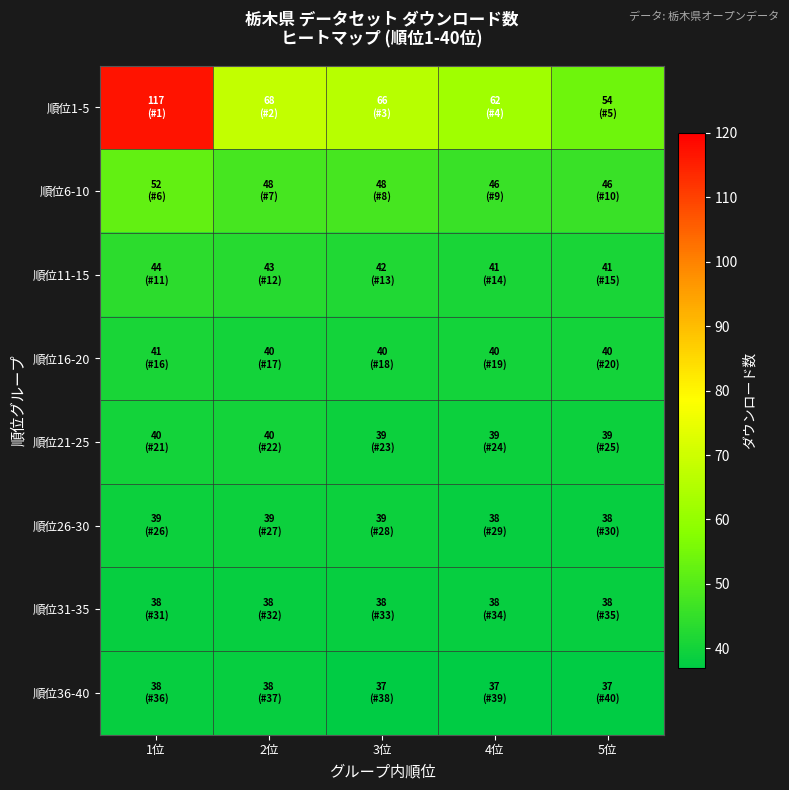

Which has a higher value, 5位 or 1位?

1位